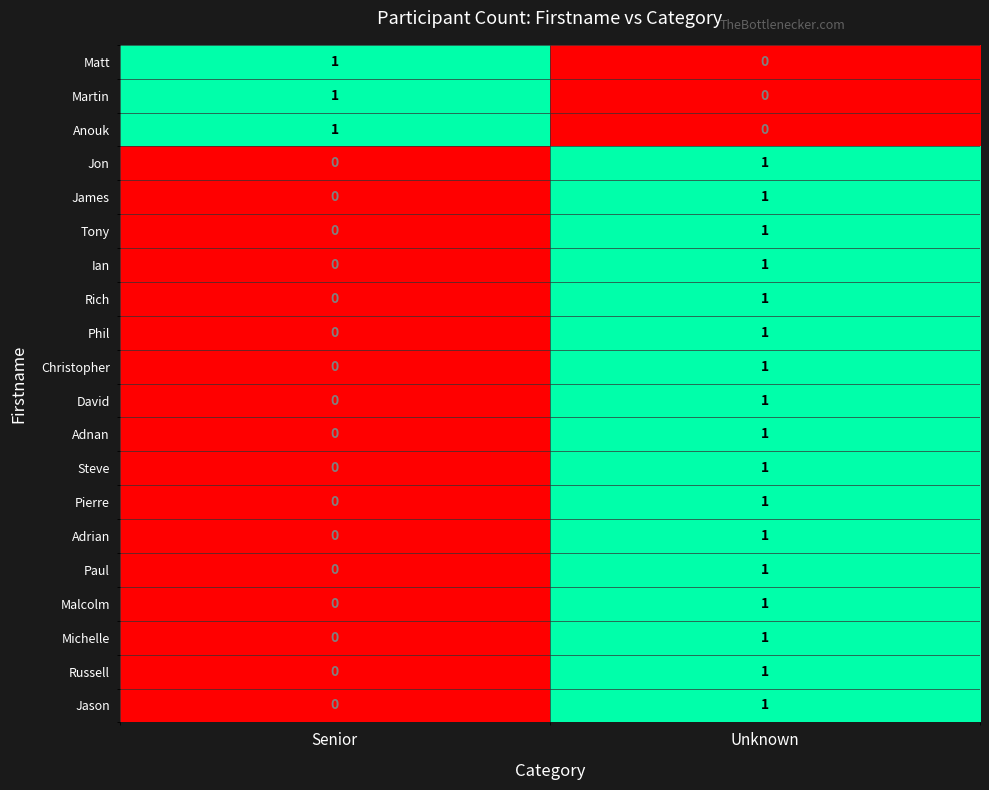

How many categories are shown in the chart?

2